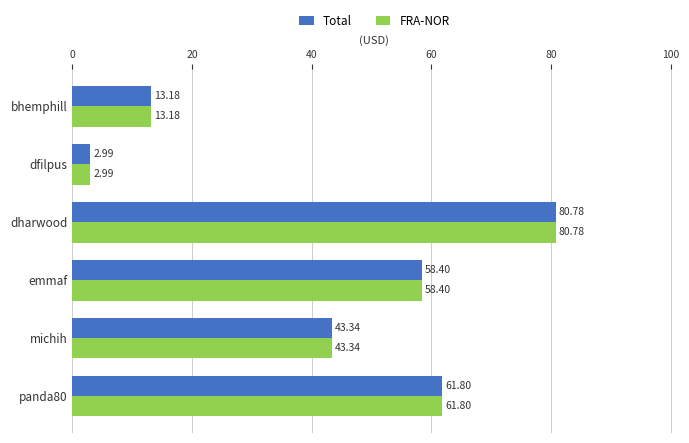

What are all the series names shown in the legend?

Total, FRA-NOR